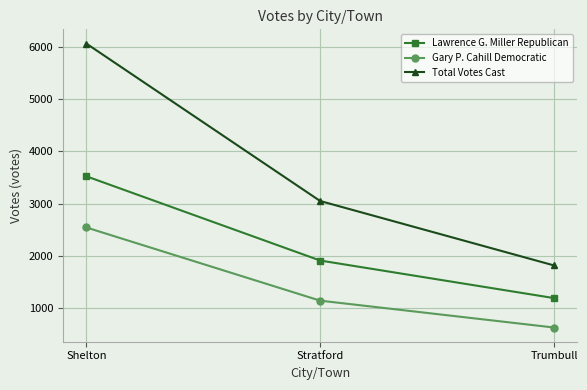

Reading left to right, list all the values displayed in this chart.

Lawrence G. Miller Republican: 3525	1910	1190
Gary P. Cahill Democratic: 2544	1141	626
Total Votes Cast: 6069	3051	1816